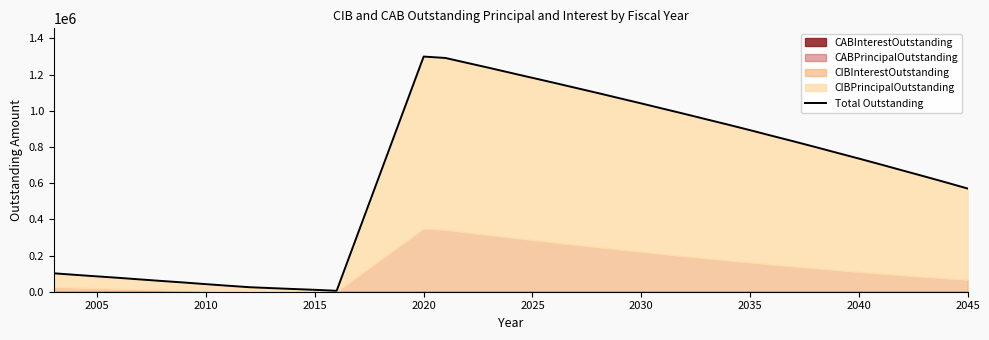

How many lines are shown in the chart?

1